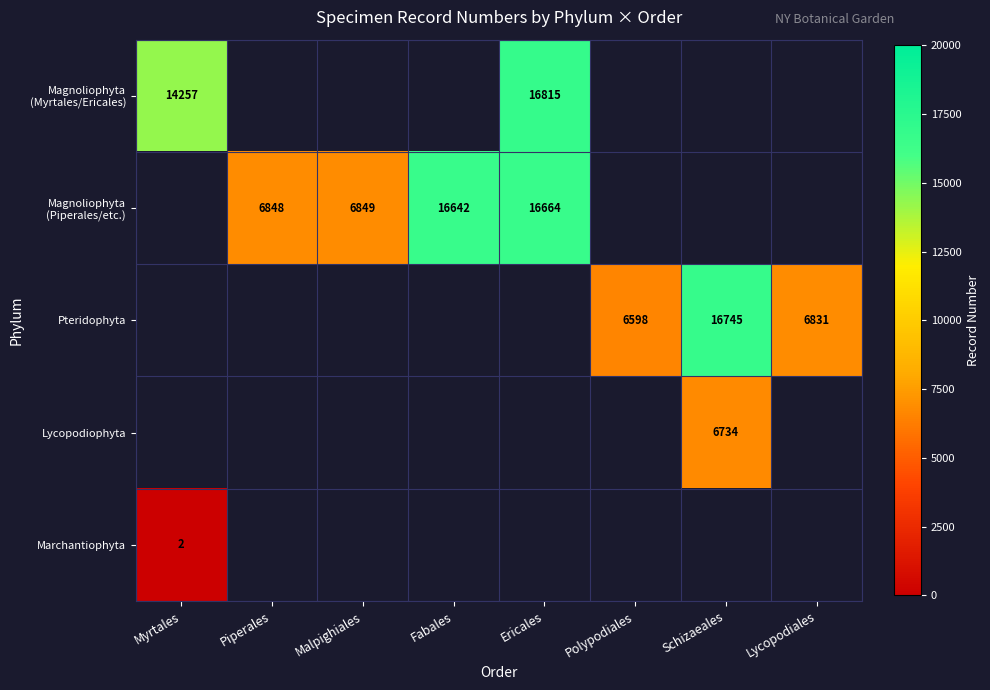

The Pteridophyta series shows 6598 at Polypodiales. True or false?

True